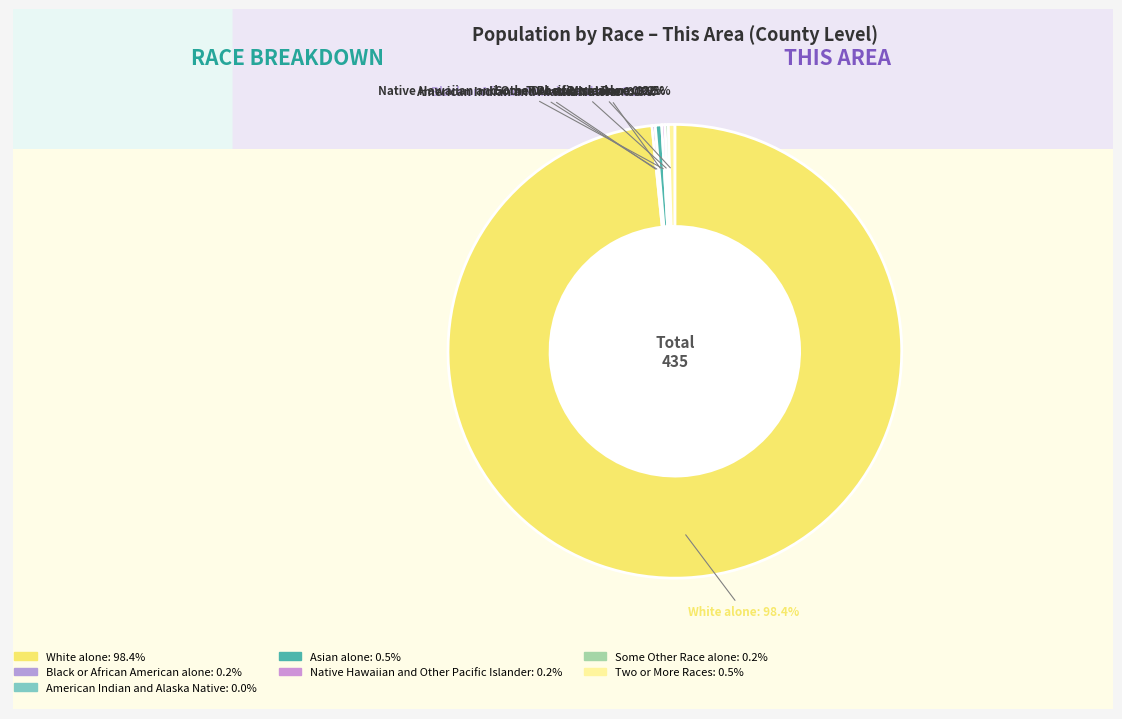

Which category has the biggest portion of the pie?

White alone